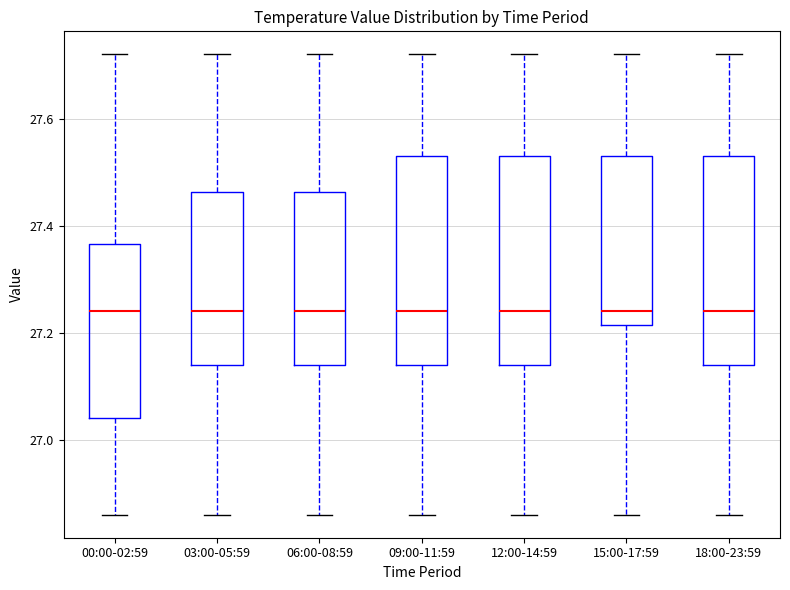

Where is the lower edge of the box for 12:00-14:59 on the y-axis? The values are not printed on the chart, so give them approximately, as read against the axis.

27.14